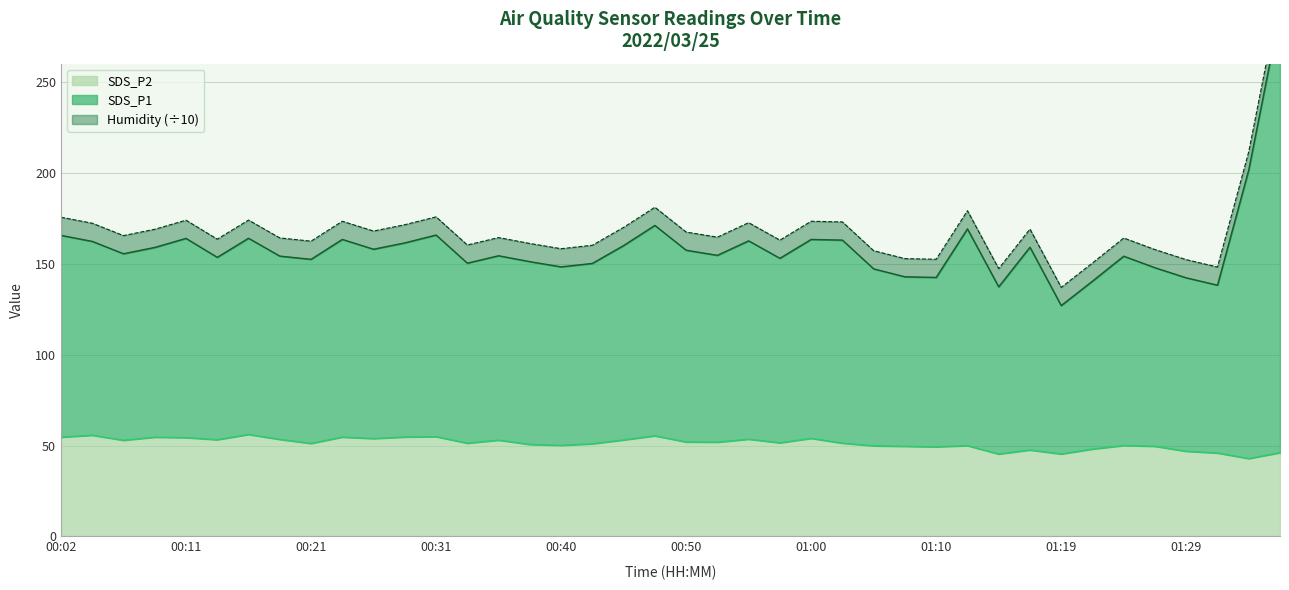

Is it true that SDS_P1 equals 217.7 at 01:19?

False